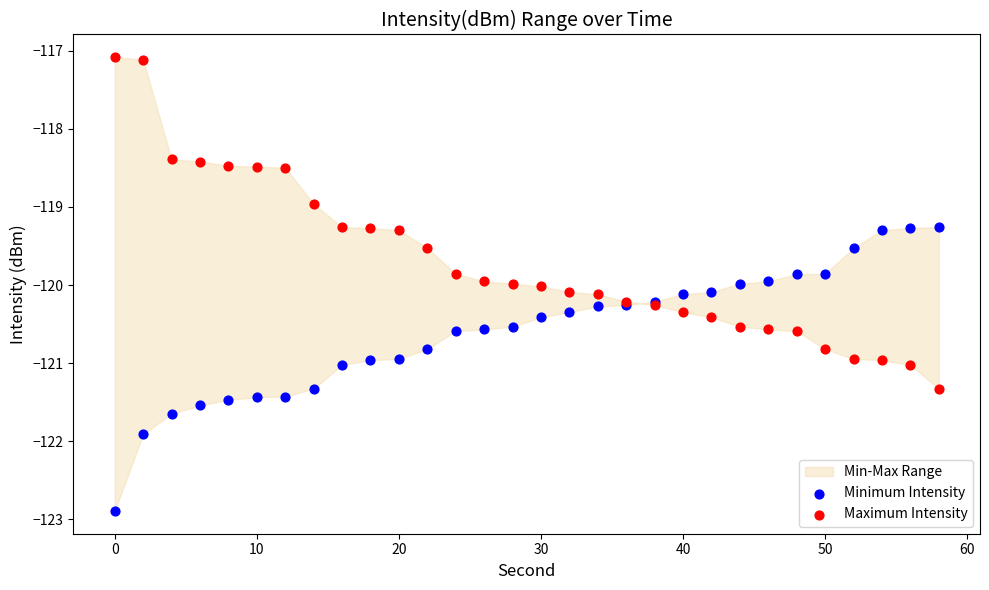

What is the X range (max minus min) for the scatter plot?

58.0